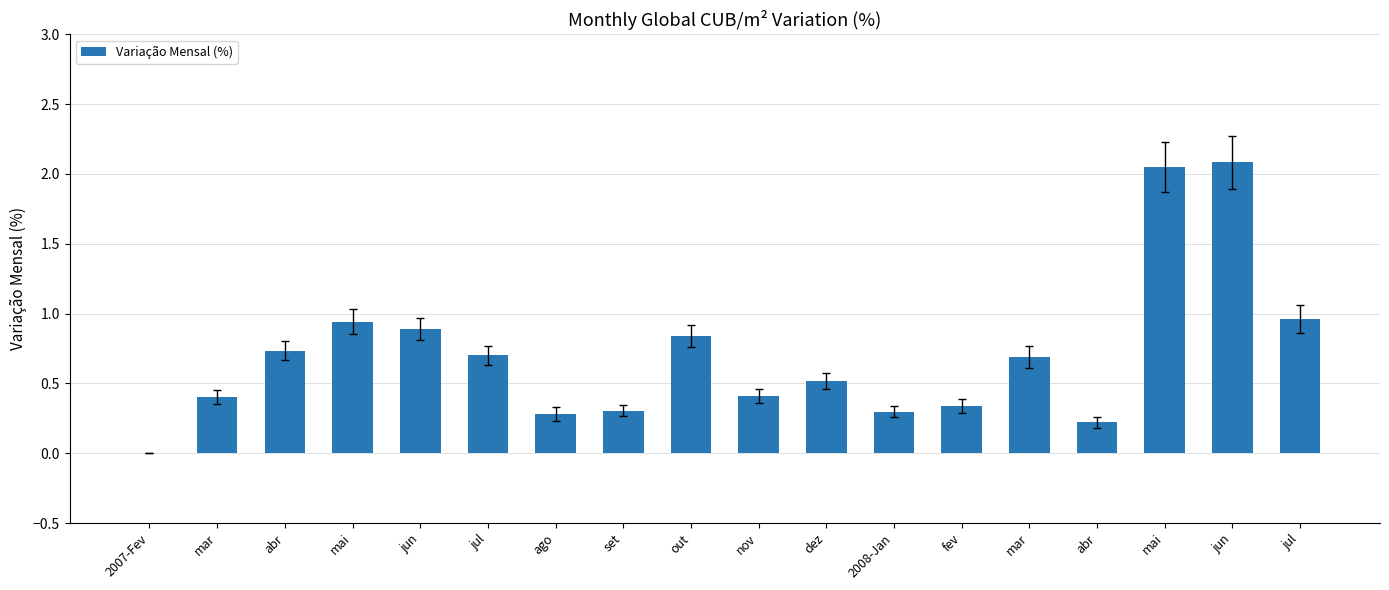

What is the label of the 16th bar from the right?

abr